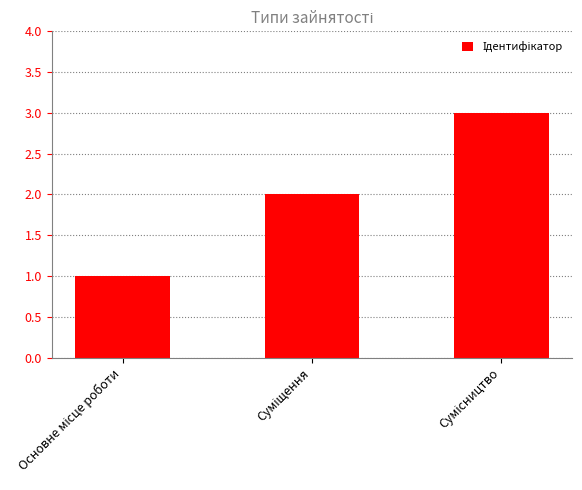

What is the difference between the maximum and second lowest values?

1